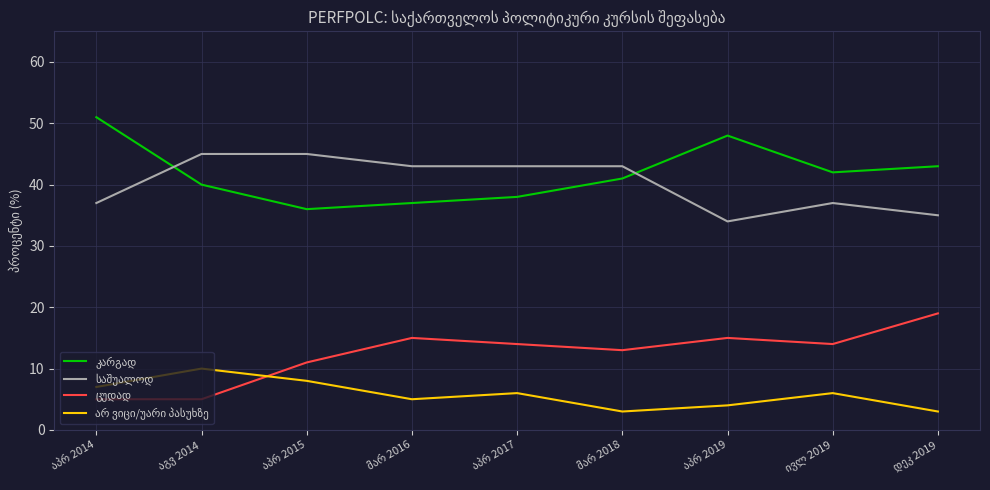

What is the greatest value displayed?

51